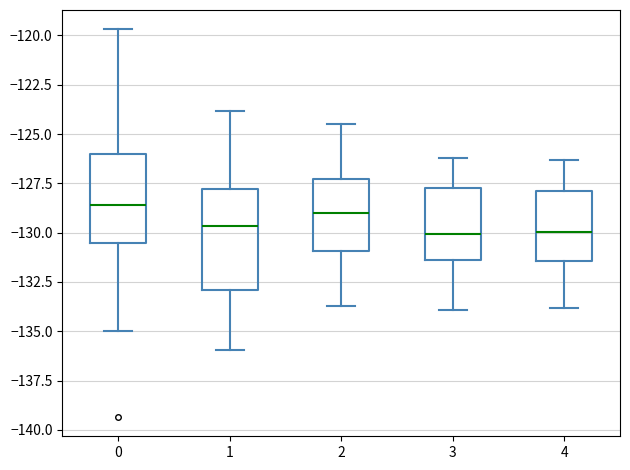

Comparing the boxes themselves (not the whiskers), which one is the tallest?

1